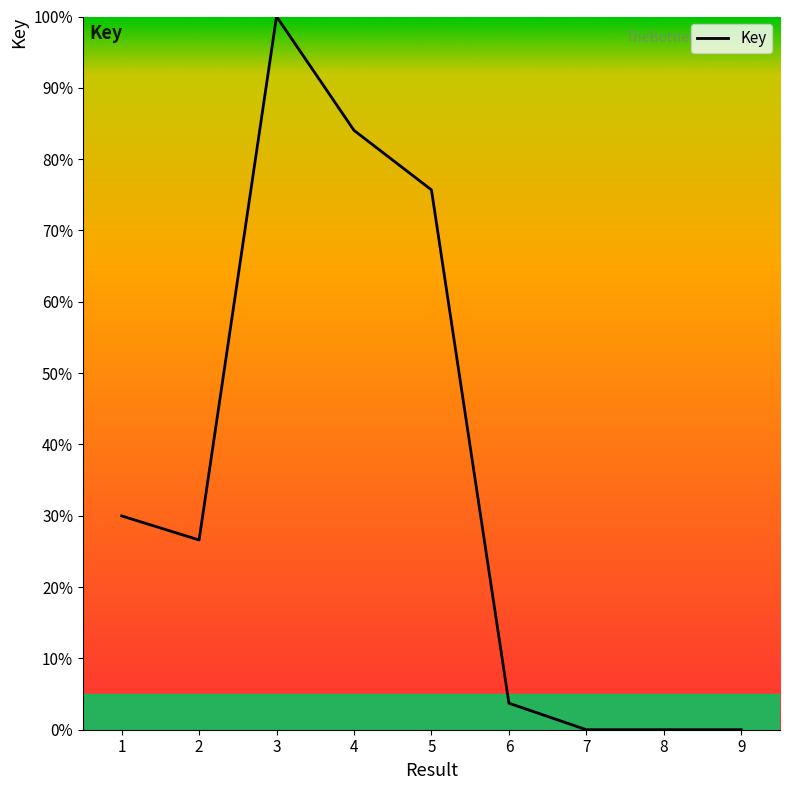

What is the change in value from 2 to 4?

+57.4